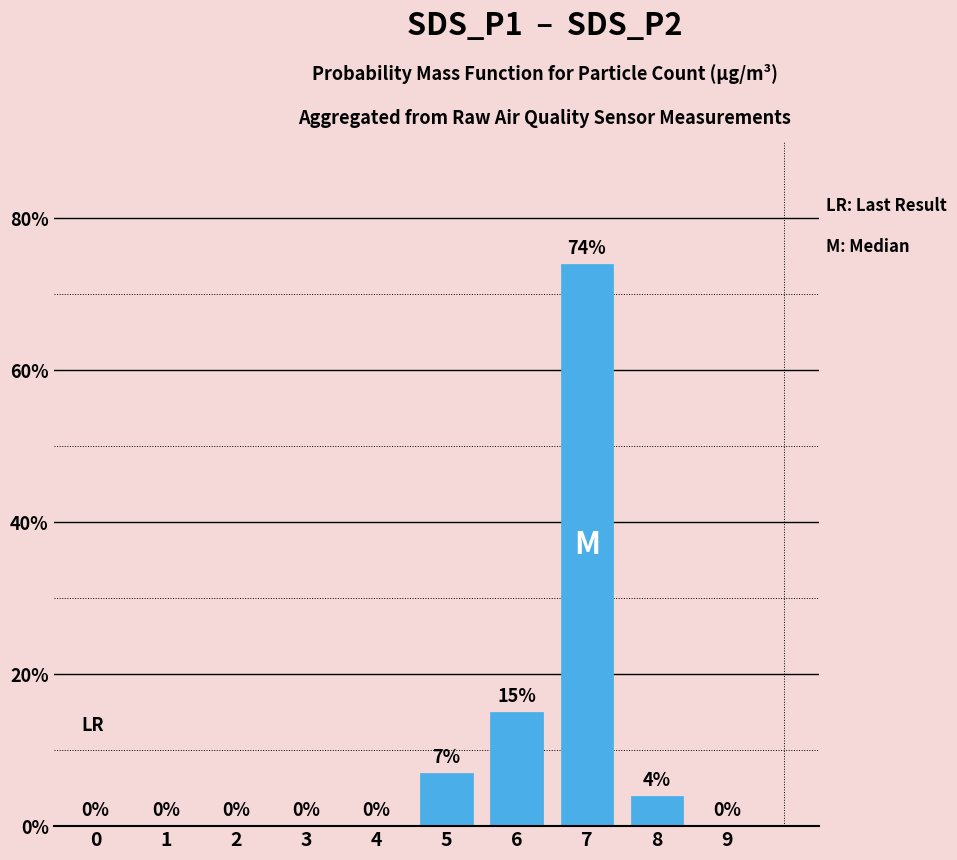

What is the maximum value shown in the chart?

74